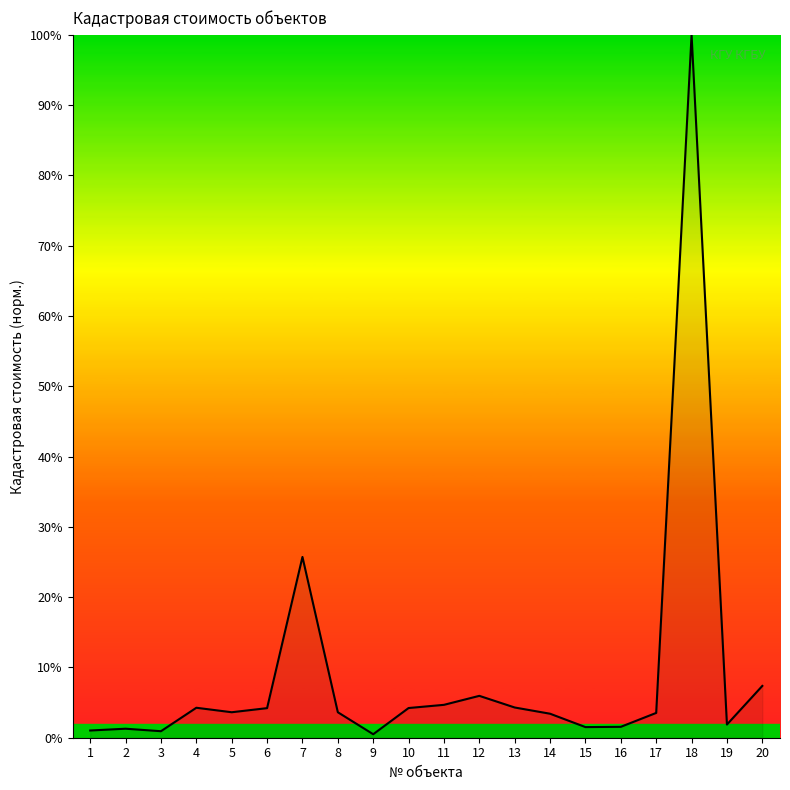

What is the maximum value shown in the chart?

100.0